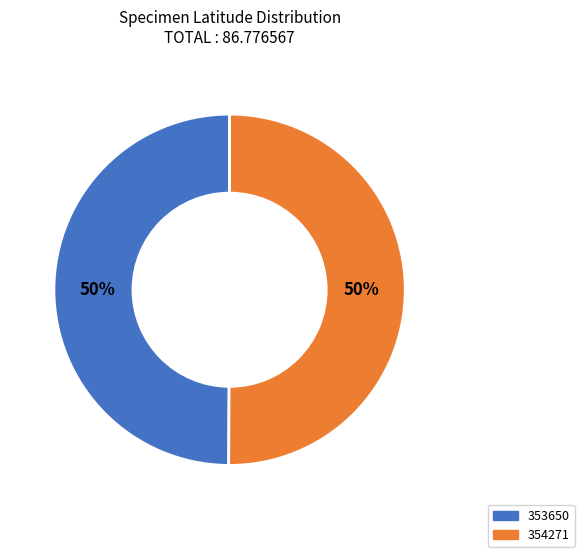

Is it true that 353650 is 50% of the pie?

True